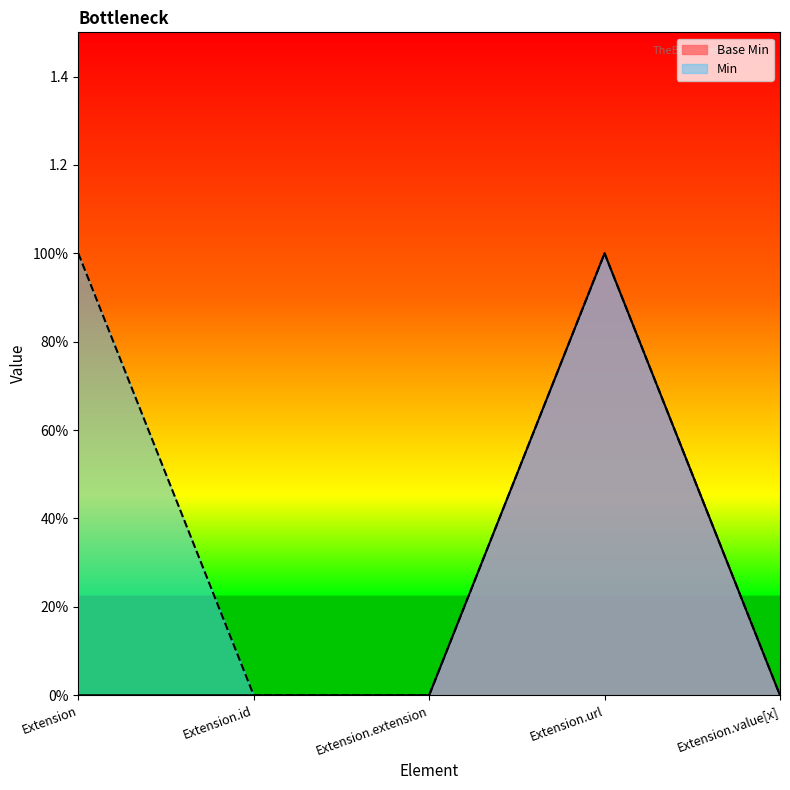

What is the change in value from Extension.extension to Extension.url?

+1